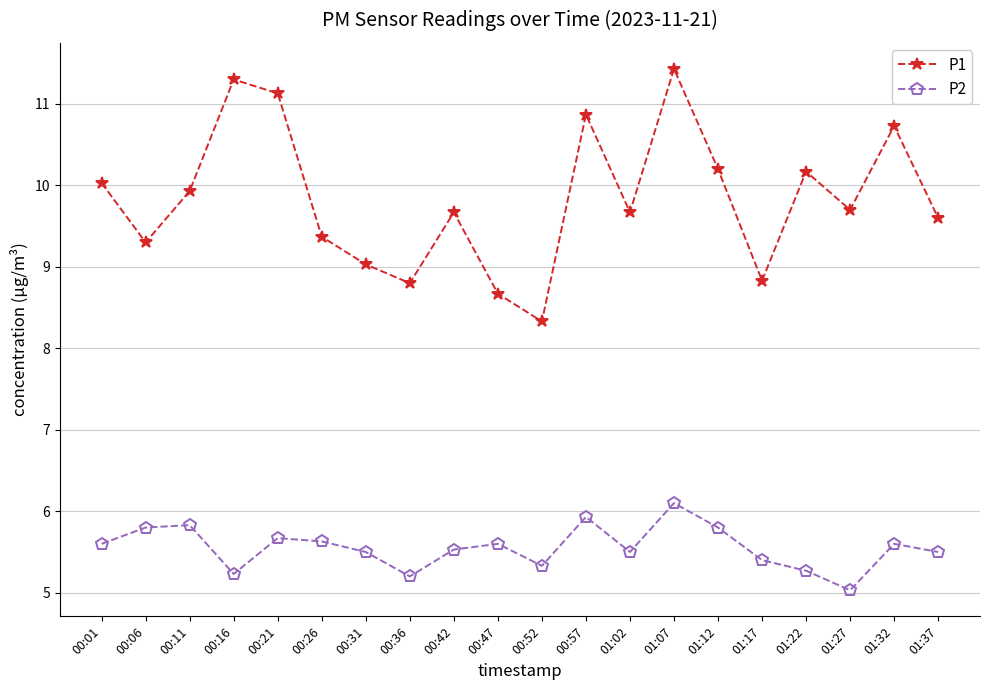

In P2, how many points are higher than both neighbors (excluding endpoints)?

6